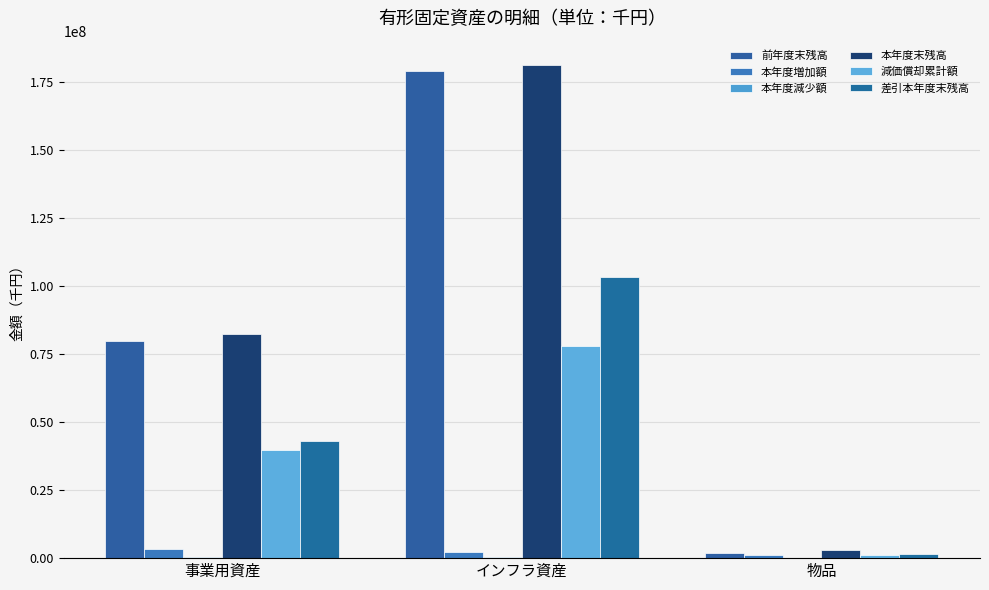

Reading left to right, extract all data points from this chart.

前年度末残高: 事業用資産=79847714	インフラ資産=179245652	物品=1908315
本年度増加額: 事業用資産=3259591	インフラ資産=2387225	物品=1027719
本年度減少額: 事業用資産=541732	インフラ資産=436276	物品=21714
本年度末残高: 事業用資産=82565573	インフラ資産=181196601	物品=2914320
減価償却累計額: 事業用資産=39582632	インフラ資産=77910786	物品=1241881
差引本年度末残高: 事業用資産=42982941	インフラ資産=103285815	物品=1672439